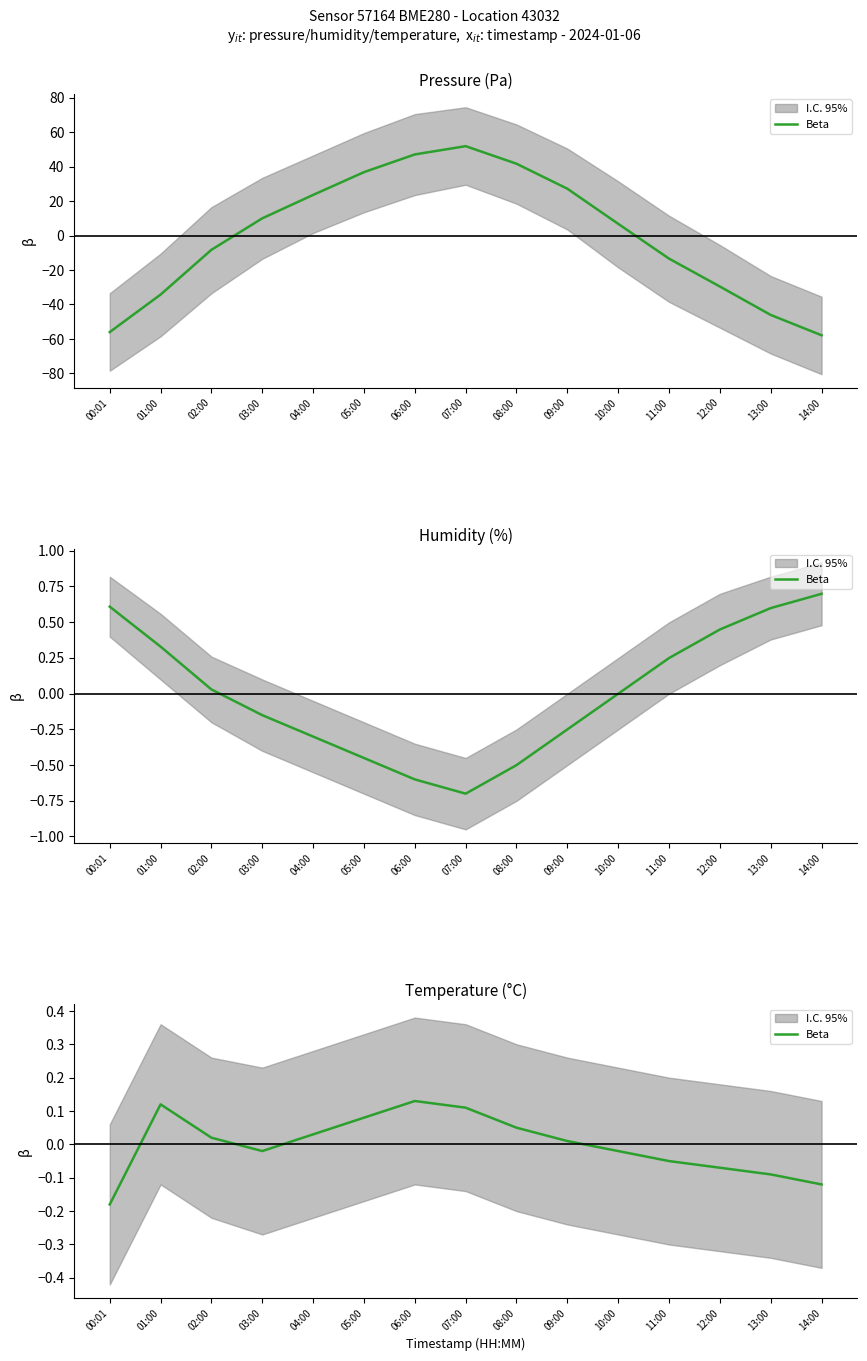

What position from the right is 02:00?

13